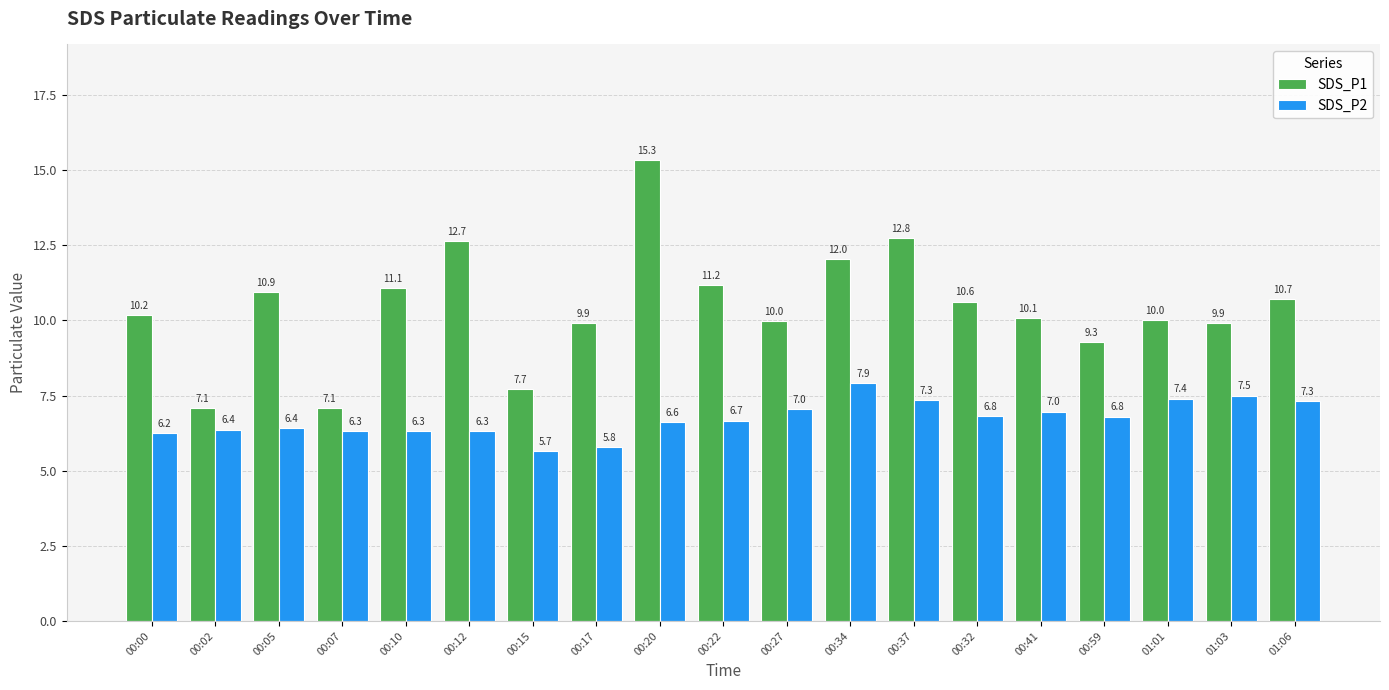

Which series has the widest spread of values?

SDS_P1